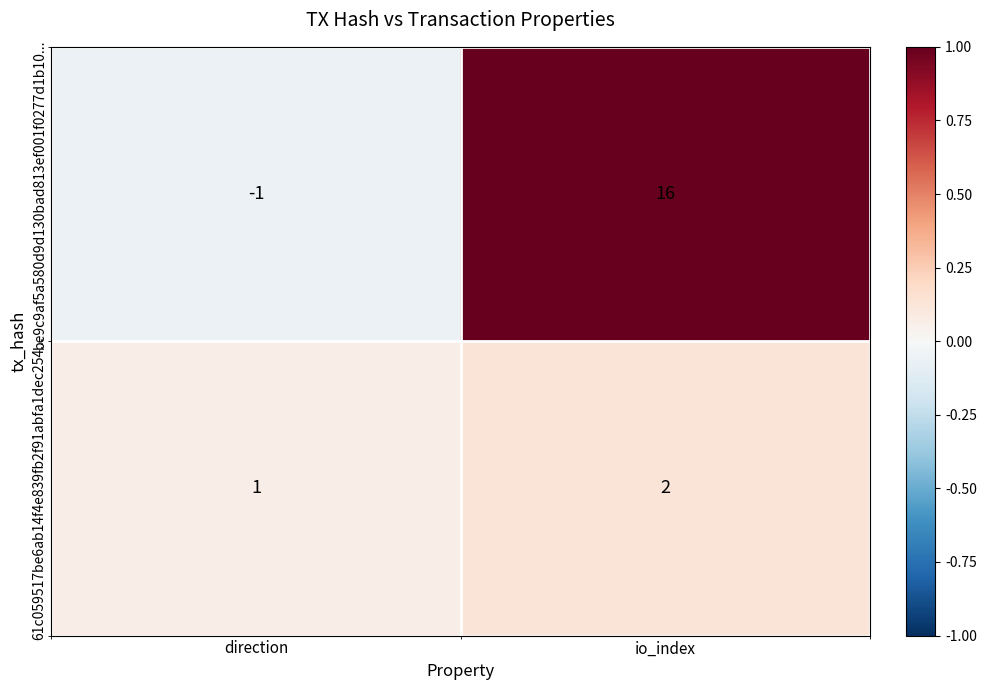

Which series changed the most between direction and io_index?

be9c9af5a580d9d130bad813ef001f0277d1b10...